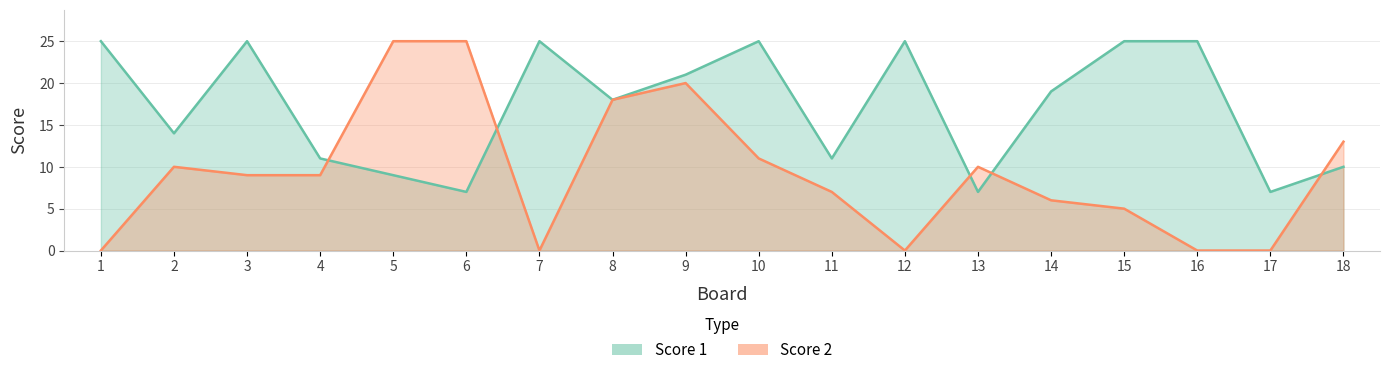

At which category does Score 1 reach its first local peak?

3